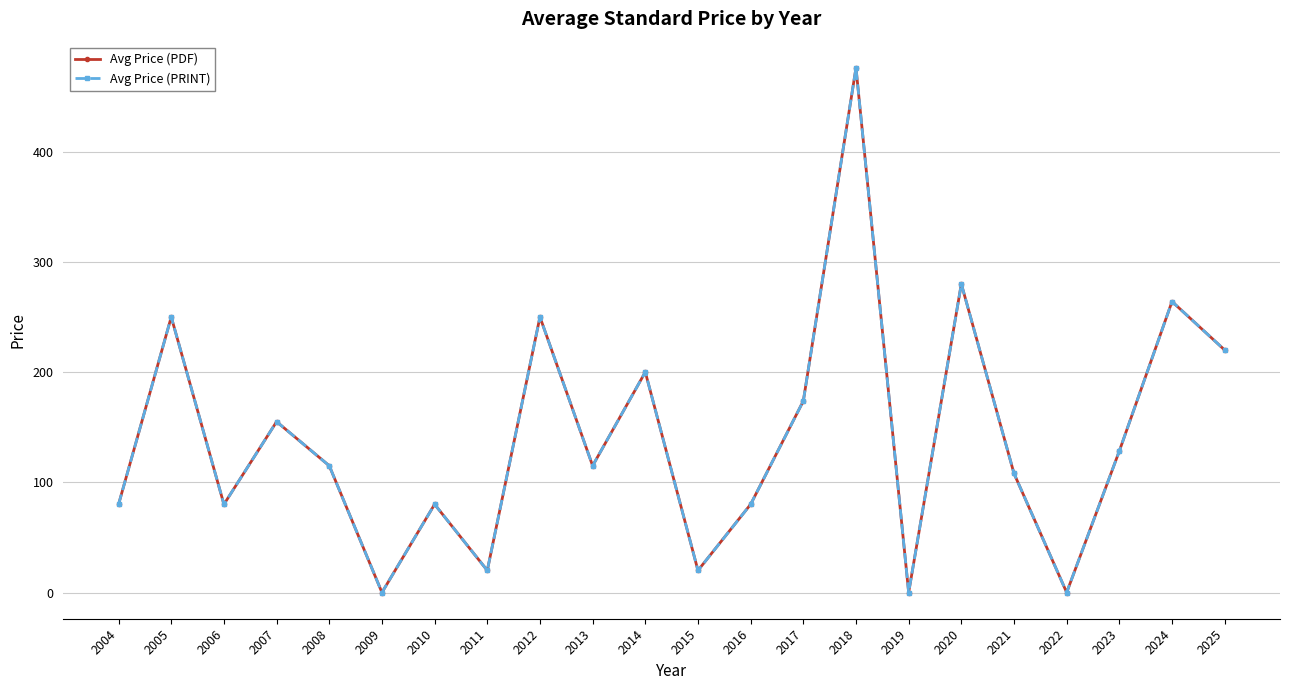

Does the chart have visible grid lines?

Yes